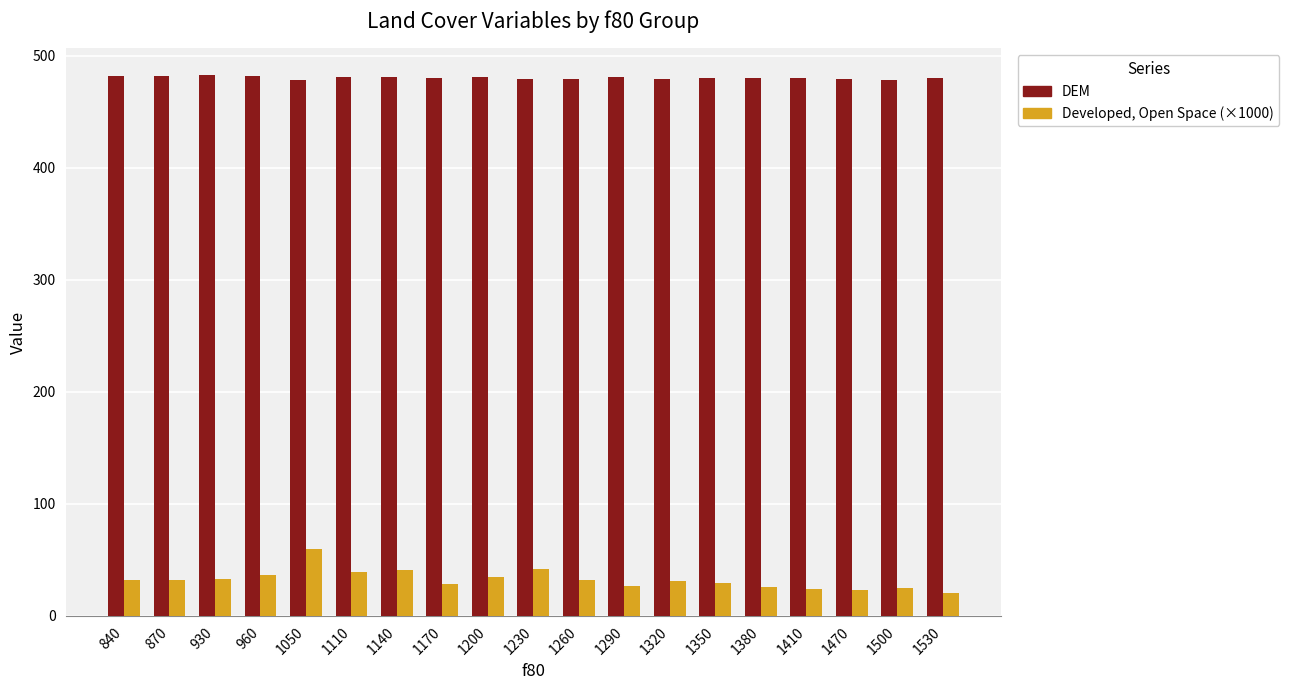

Rank the series by their maximum value, from highest to lowest.

DEM, Developed, Open Space (×1000)